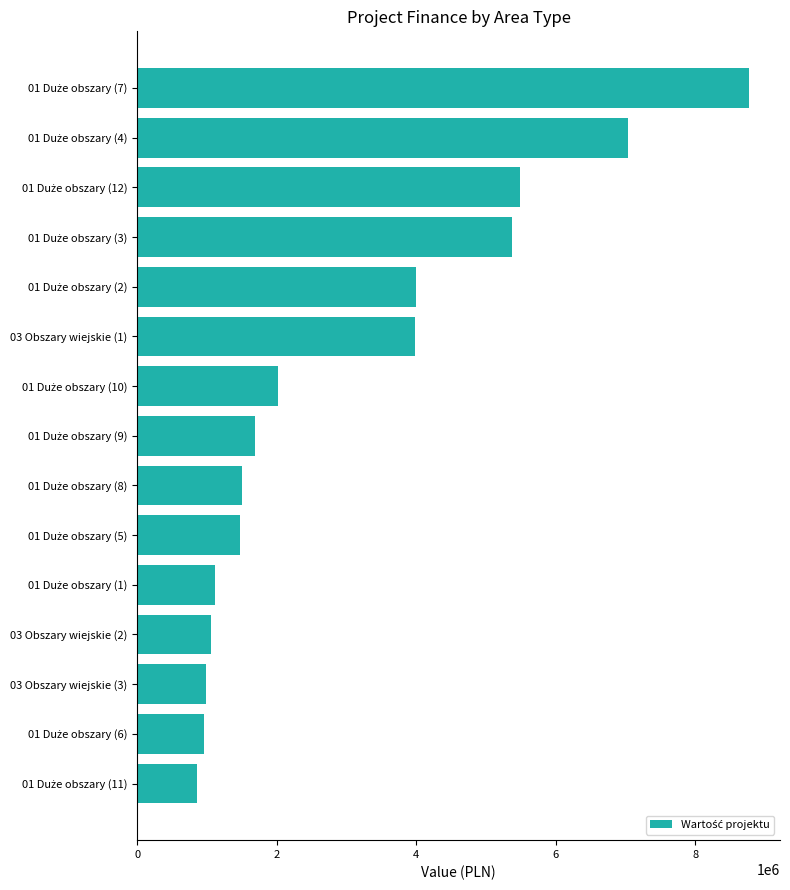

What is the minimum value shown in the chart?

863075.3